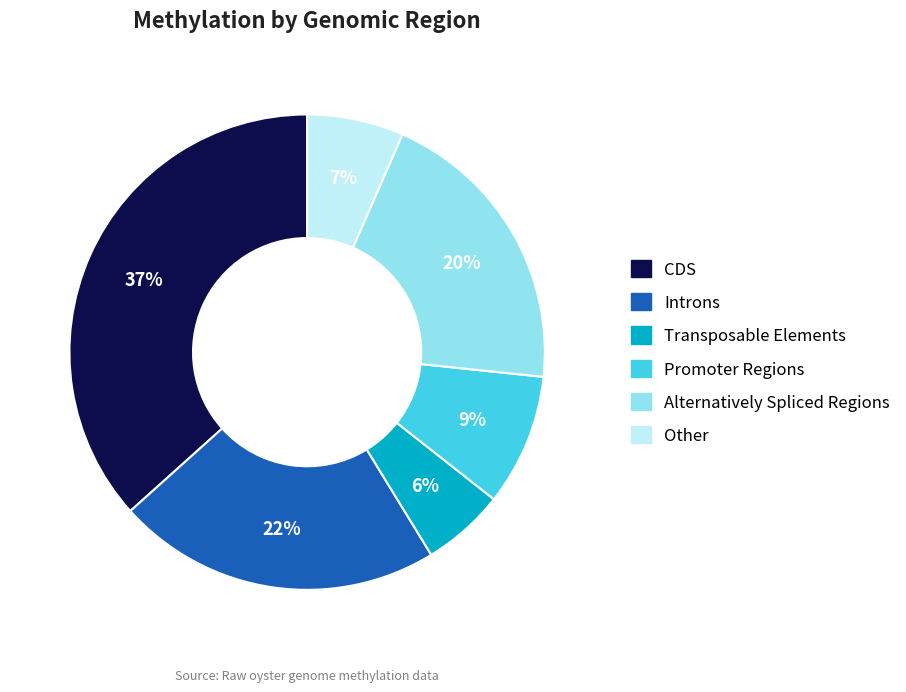

What percentage is the Transposable Elements slice, to the nearest percent?

6%